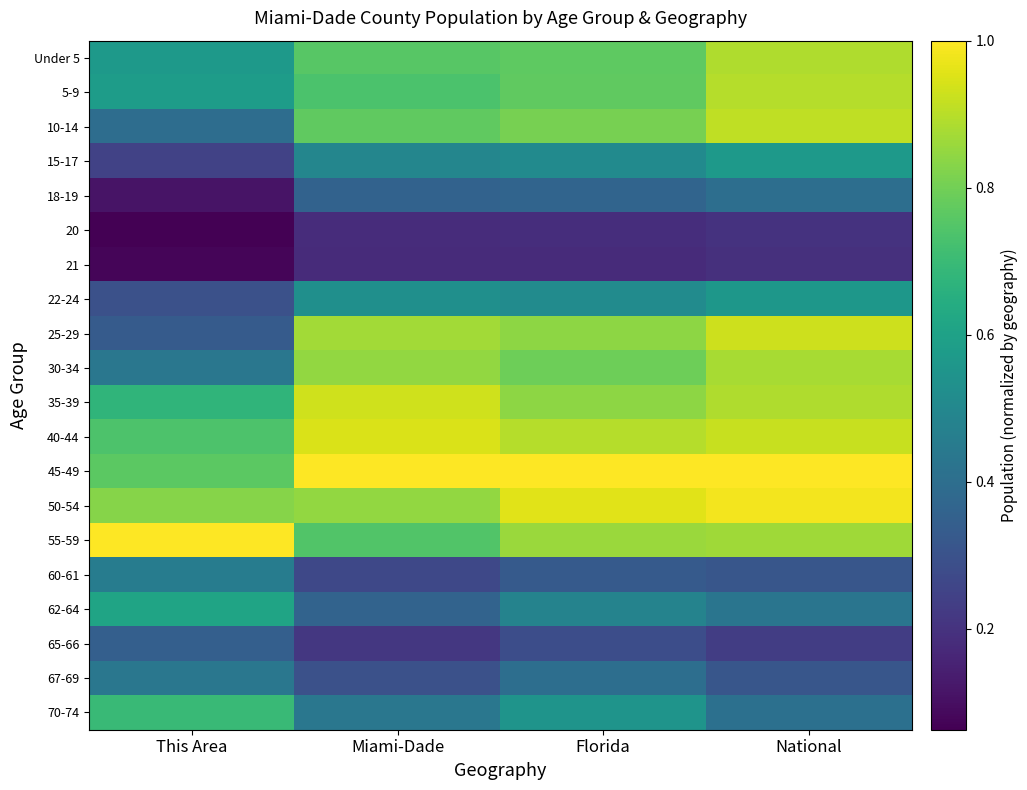

At which category is the sum across all series the highest?

National